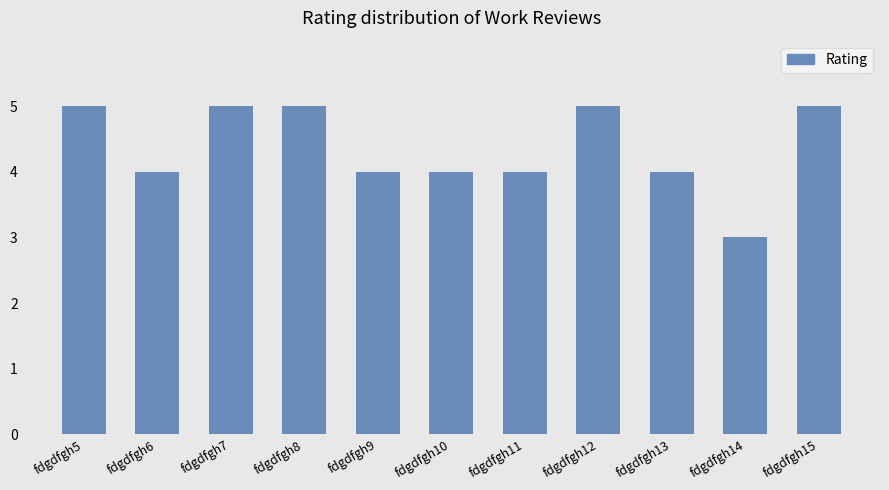

Which label corresponds to the smallest value in the chart?

fdgdfgh14